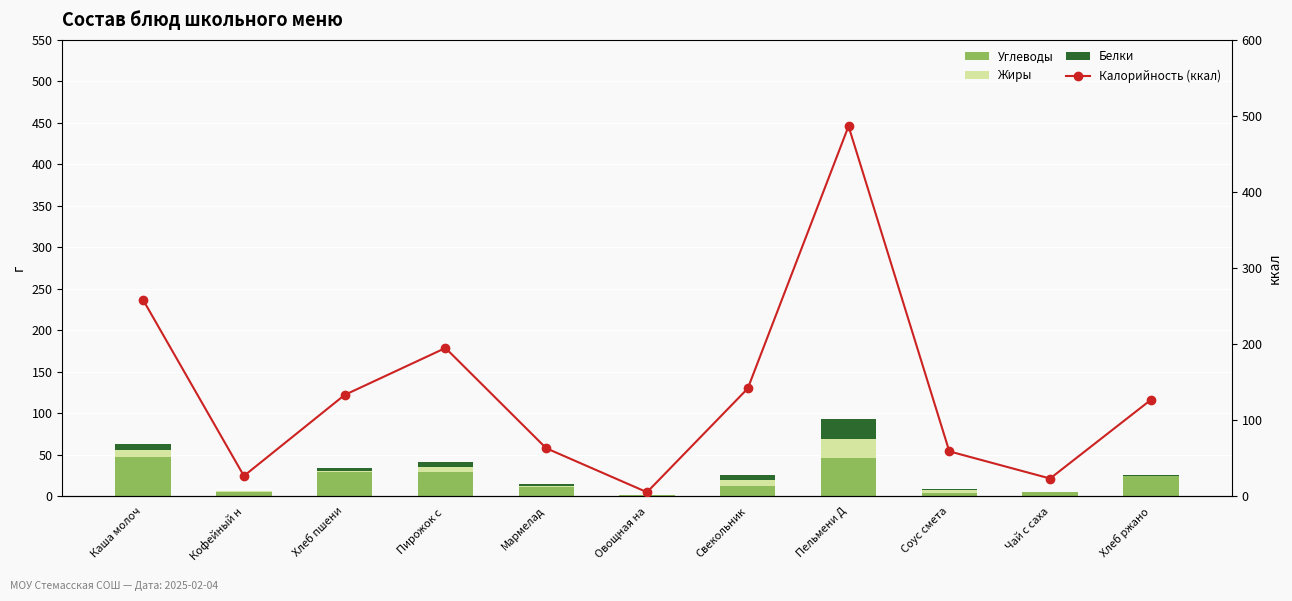

Is the value of Калорийность (ккал) at Кофейный н greater than the value of Жиры at Мармелад?

Yes